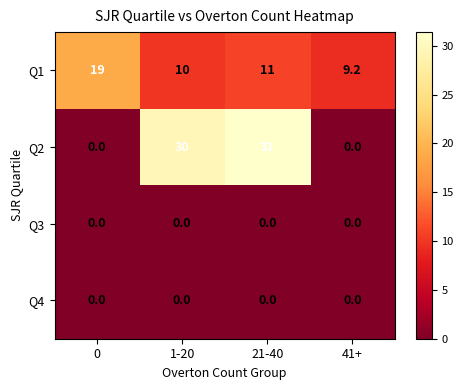

The value of Q3 at 41+ is 0.0. True or false?

True